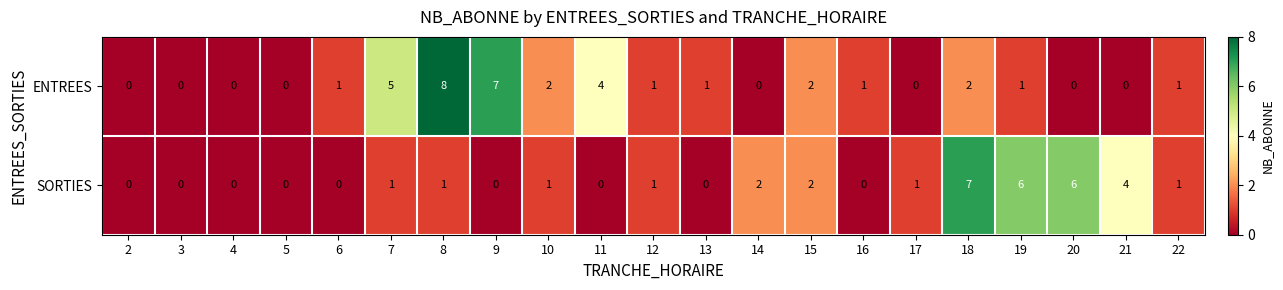

What is the difference between the second highest and second lowest values in the ENTREES series?

7